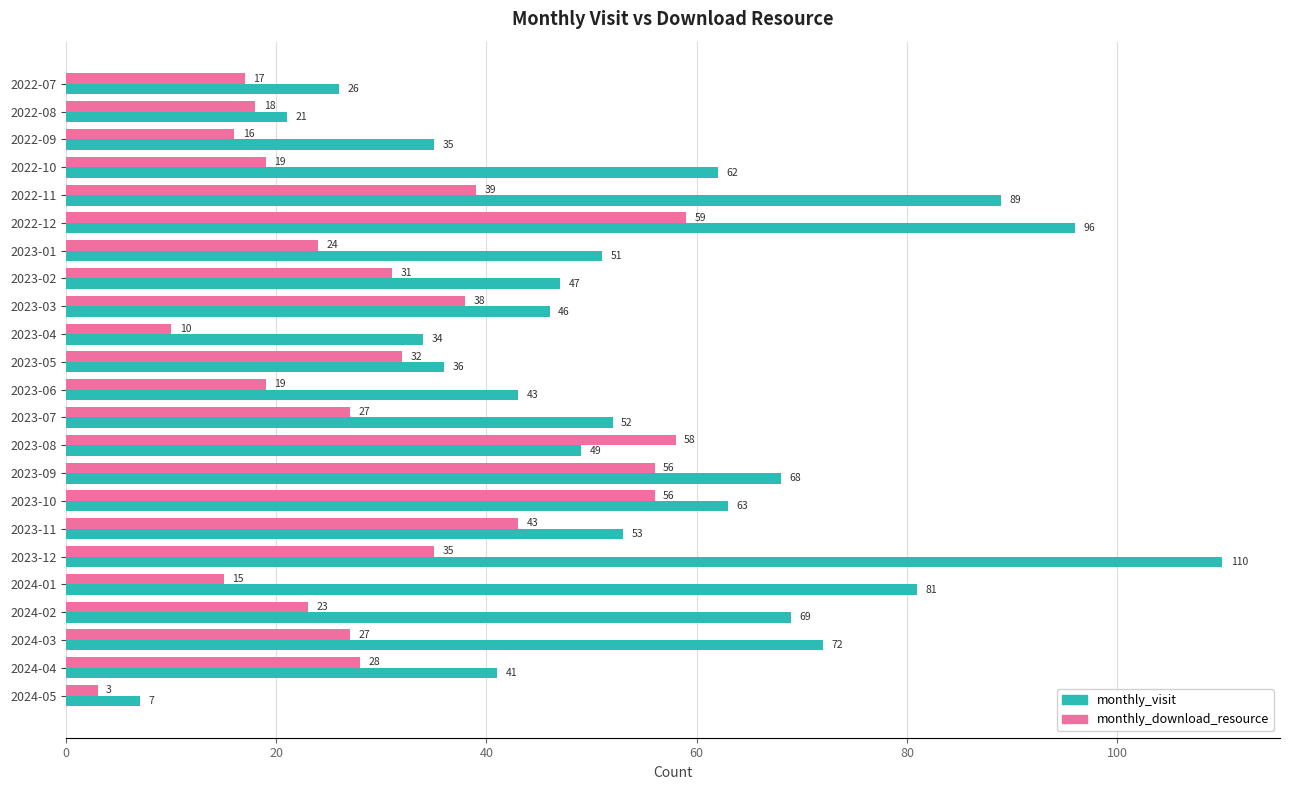

List the series in order of their overall mean, highest first.

monthly_visit, monthly_download_resource